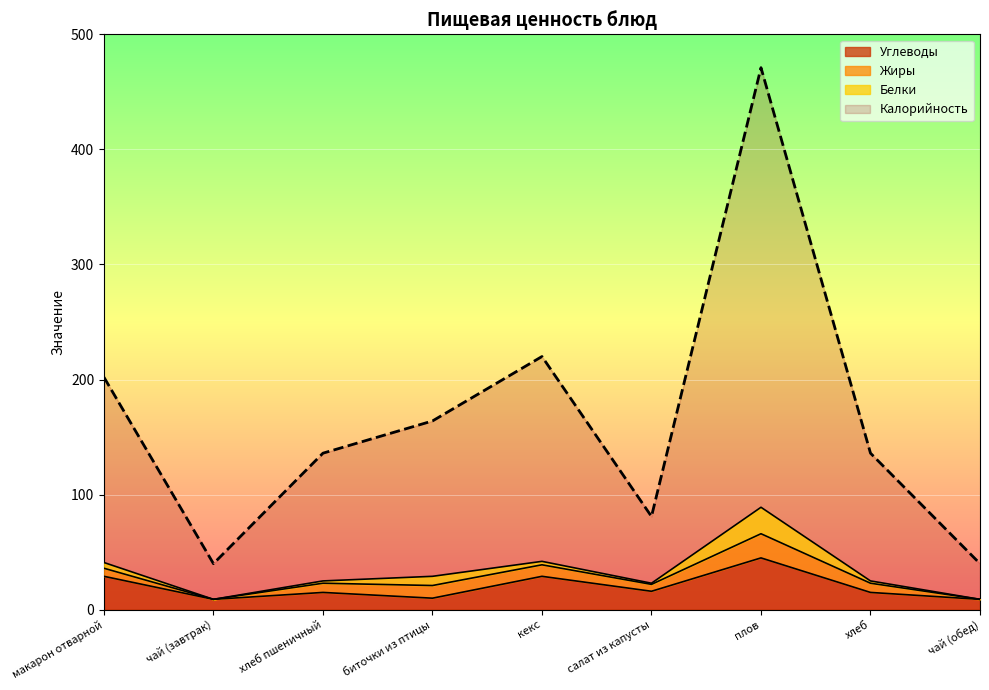

What is the total value across all series at чай (завтрак)?

49